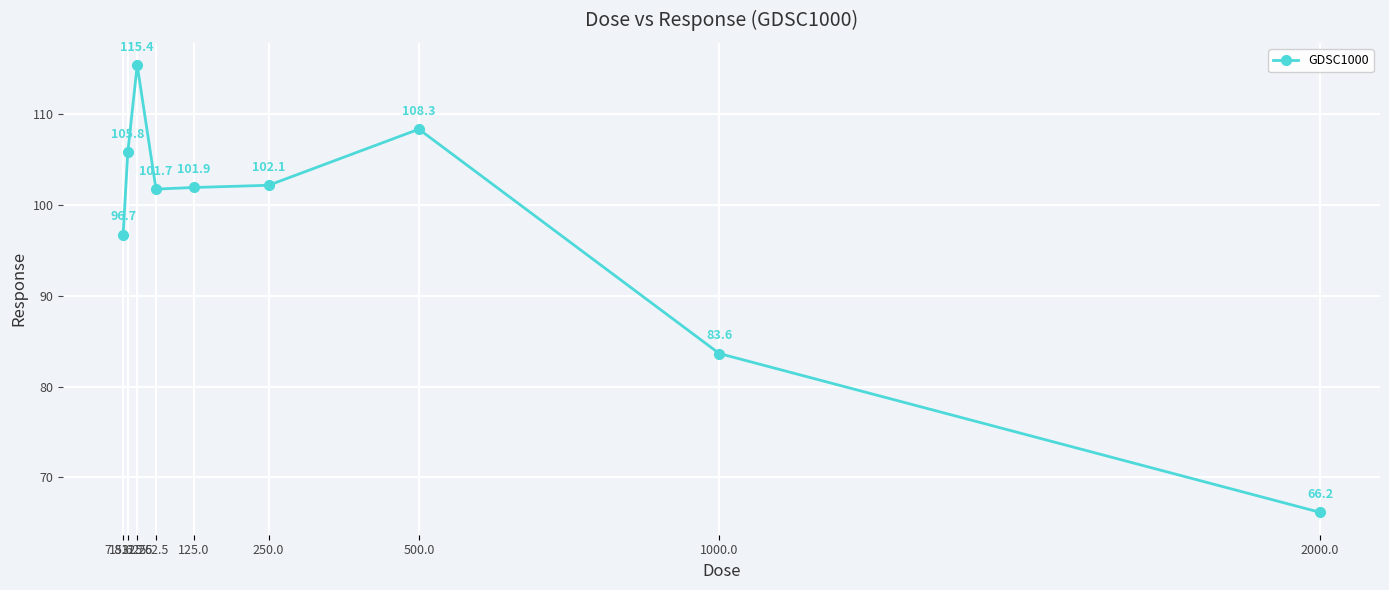

Rank the categories by value from highest to lowest.

31.25, 500.0, 15.625, 250.0, 125.0, 62.5, 7.8125, 1000.0, 2000.0